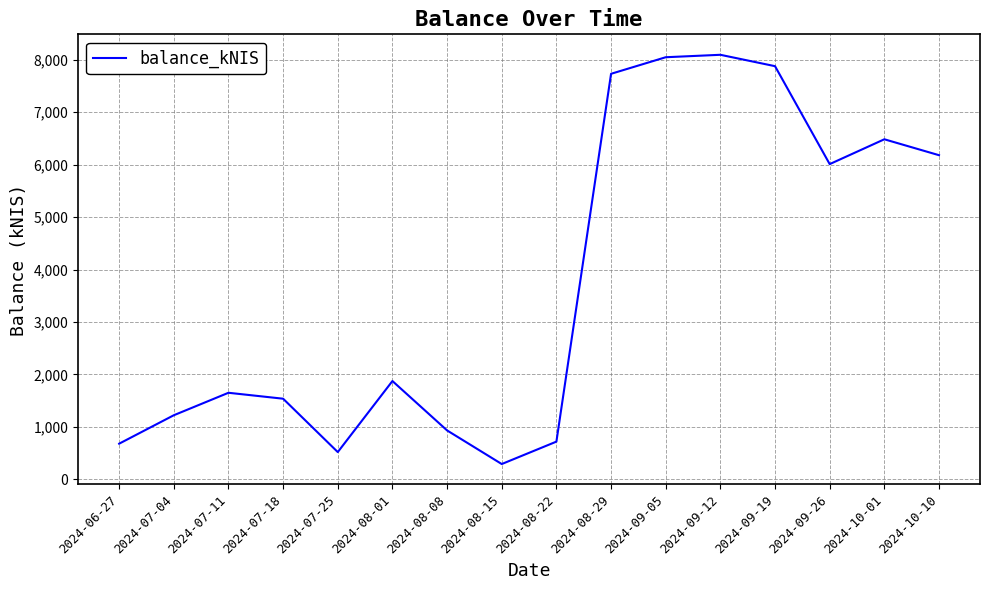

Reading right to left, transcribe all the data shown in this chart.

2024-10-10=6178.8	2024-10-01=6482.1	2024-09-26=6008.8	2024-09-19=7875.1	2024-09-12=8092.1	2024-09-05=8045.6	2024-08-29=7729.9	2024-08-22=720.6	2024-08-15=293.5	2024-08-08=933.9	2024-08-01=1875.2	2024-07-25=521.3	2024-07-18=1538.5	2024-07-11=1651.4	2024-07-04=1223.2	2024-06-27=681.4